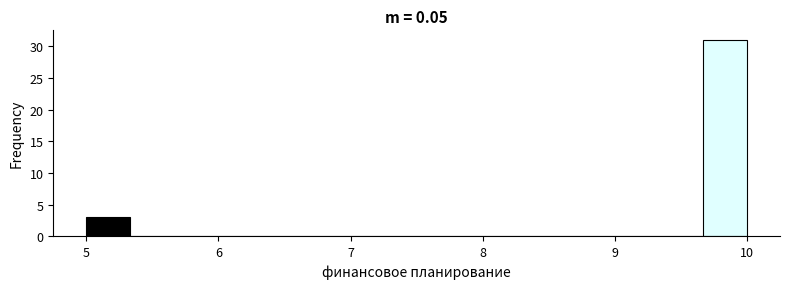

Read against the x-axis, roughly where is the centre of the tallest bar?

9.8